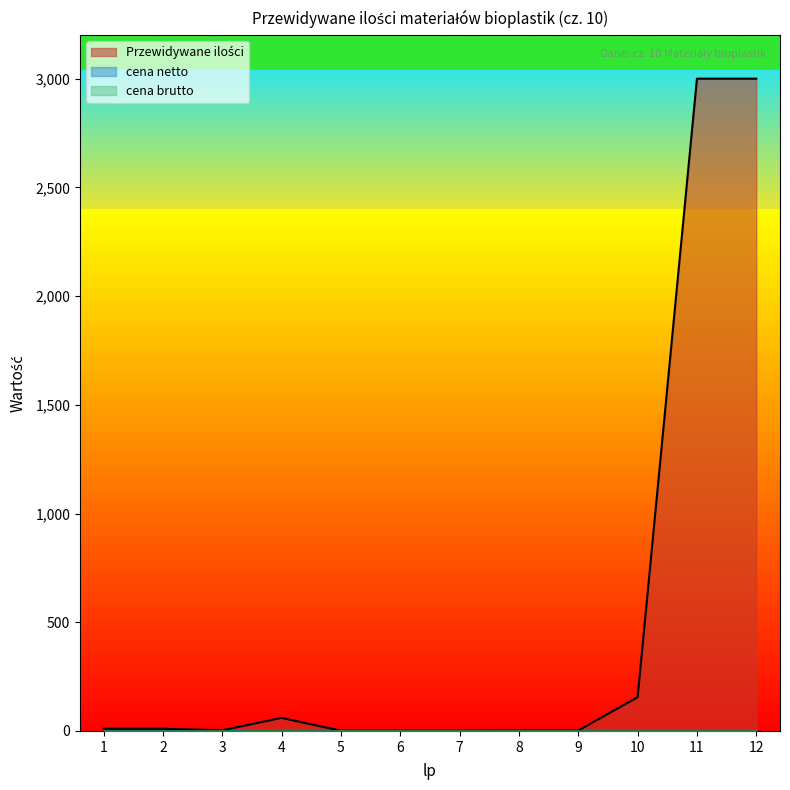

At which label does cena brutto reach its peak?

1